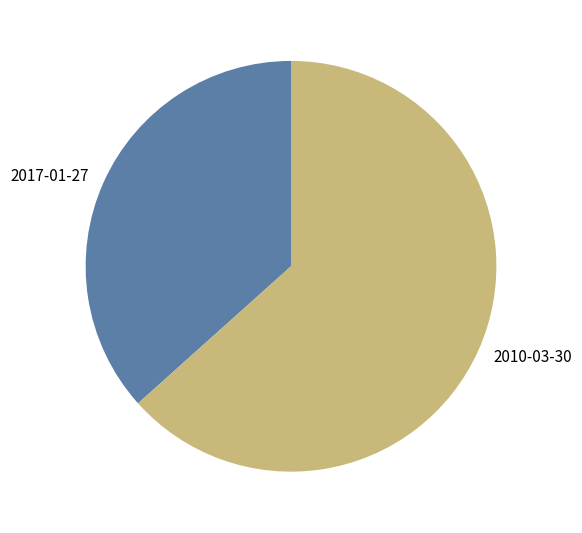

Which slice is the largest?

2010-03-30